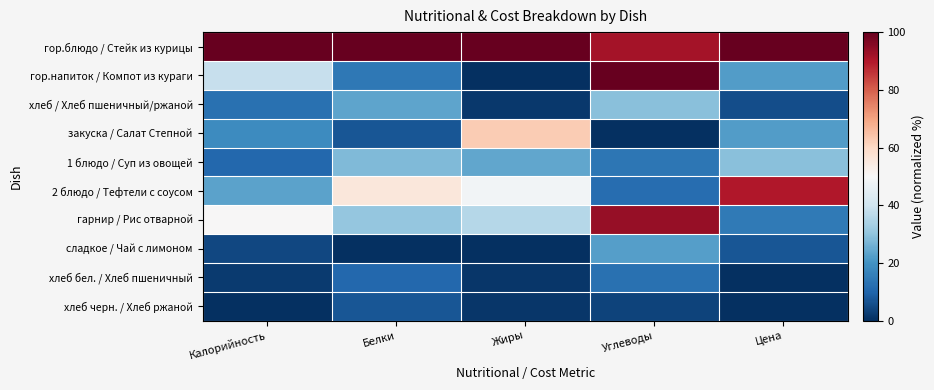

At how many categories does at least one series exceed 52?

5